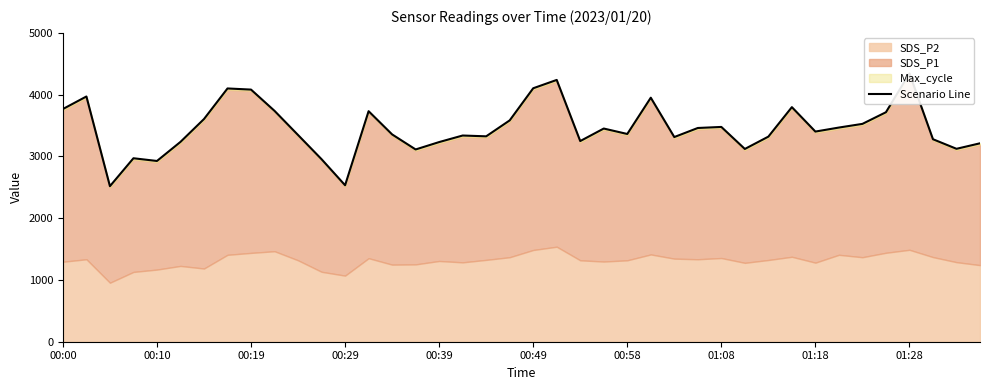

Reading right to left, extract all data points from this chart.

3212.1	3123.0	3278.0	4343.5	3715.0	3526.5	3467.1	3402.1	3797.4	3320.0	3120.5	3477.1	3460.0	3313.4	3950.4	3363.0	3451.0	3248.4	4238.0	4103.0	3583.0	3325.0	3338.1	3232.0	3112.4	3356.0	3732.0	2533.1	2954.4	3346.1	3737.1	4081.5	4100.0	3605.0	3235.0	2926.1	2970.0	2518.1	3970.0	3767.0